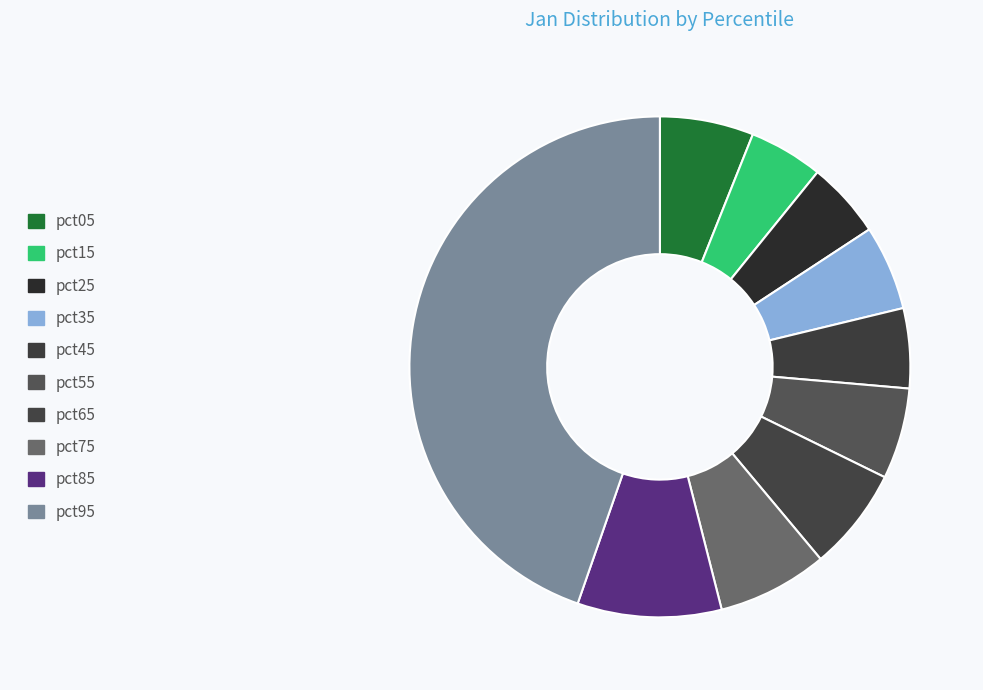

Is it true that pct55 is 1% of the pie?

False